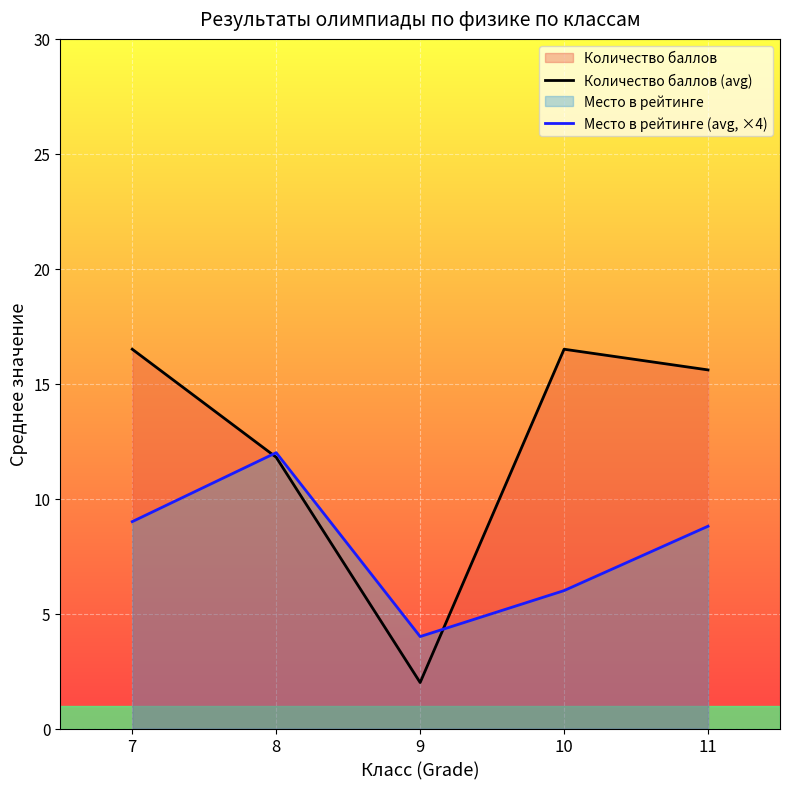

The Место в рейтинге (avg, ×4) series shows 12.0 at 8. True or false?

True